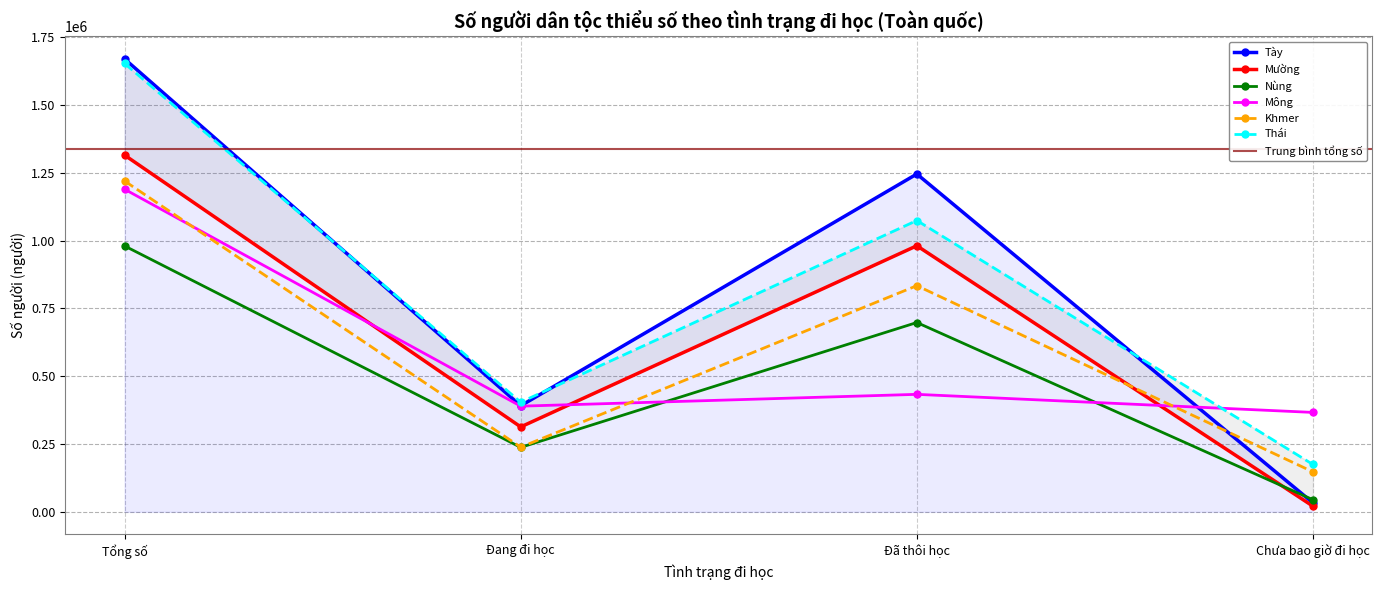

Which series has the largest total across all categories?

Tày